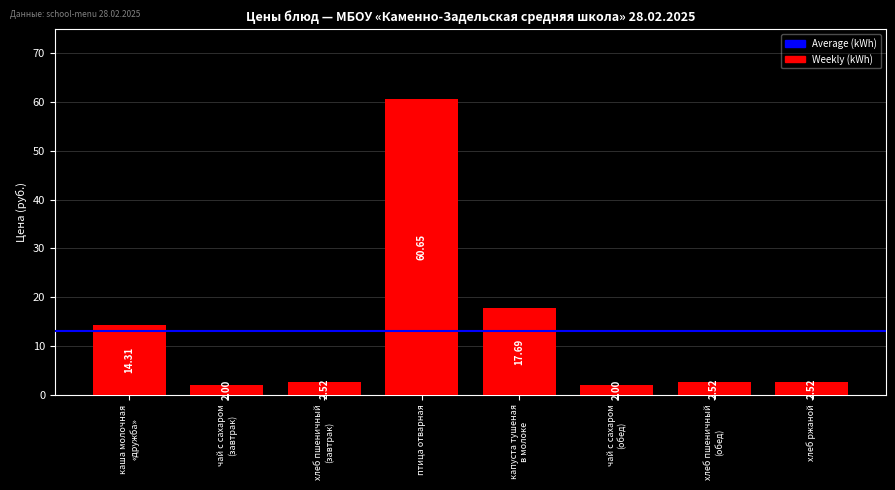

Where is the data nearest to the value 31?

капуста тушеная
в молоке